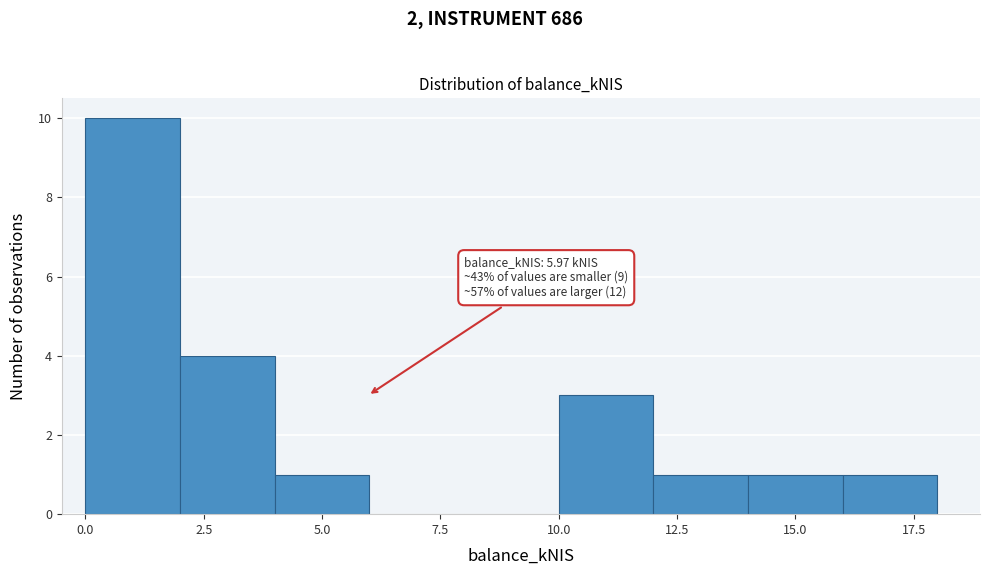

Over which range of the x-axis is the bar tallest?

0 to 2